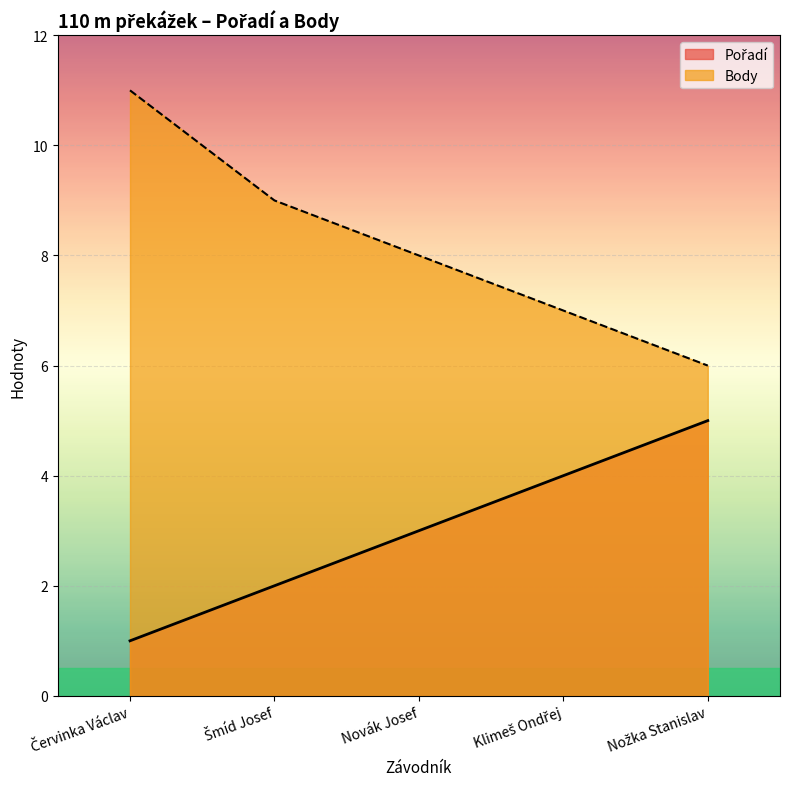

The Body series shows 9 at Šmíd Josef. True or false?

True